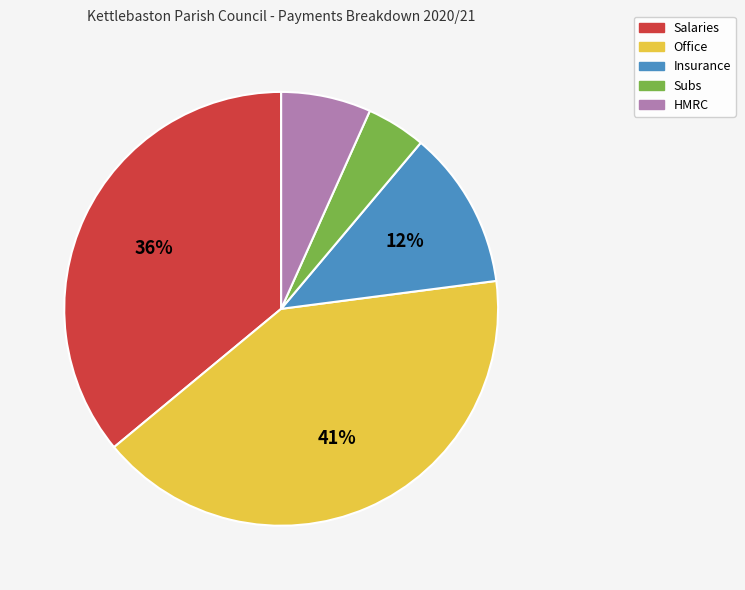

Which category has the biggest portion of the pie?

Office